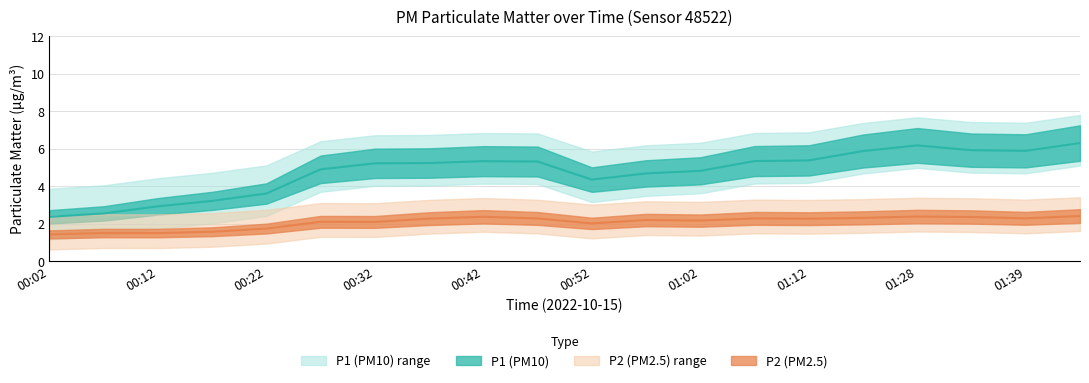

True or false: P2 and P1 intersect in this chart.

False